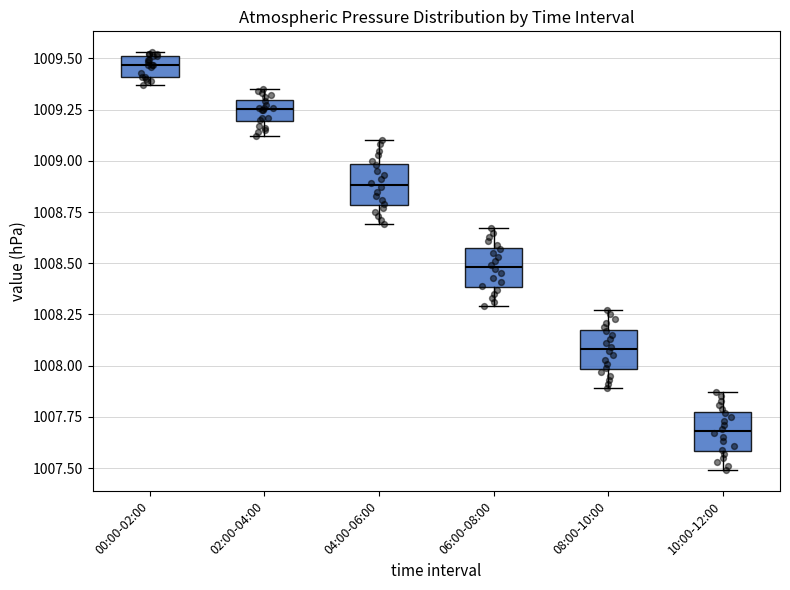

Reading left to right, read every box against the y-axis: the position of its median line, the range the box covers, and the ends of its whiskers. The values are not printed on the chart, so give them approximately, as read against the axis.

00:00-02:00: median 1009.45, box 1009.40 to 1009.50, whiskers 1009.35 to 1009.55
02:00-04:00: median 1009.25, box 1009.20 to 1009.30, whiskers 1009.10 to 1009.35
04:00-06:00: median 1008.90, box 1008.80 to 1009.00, whiskers 1008.70 to 1009.10
06:00-08:00: median 1008.50, box 1008.40 to 1008.60, whiskers 1008.30 to 1008.65
08:00-10:00: median 1008.10, box 1008.00 to 1008.20, whiskers 1007.90 to 1008.25
10:00-12:00: median 1007.70, box 1007.60 to 1007.80, whiskers 1007.50 to 1007.85